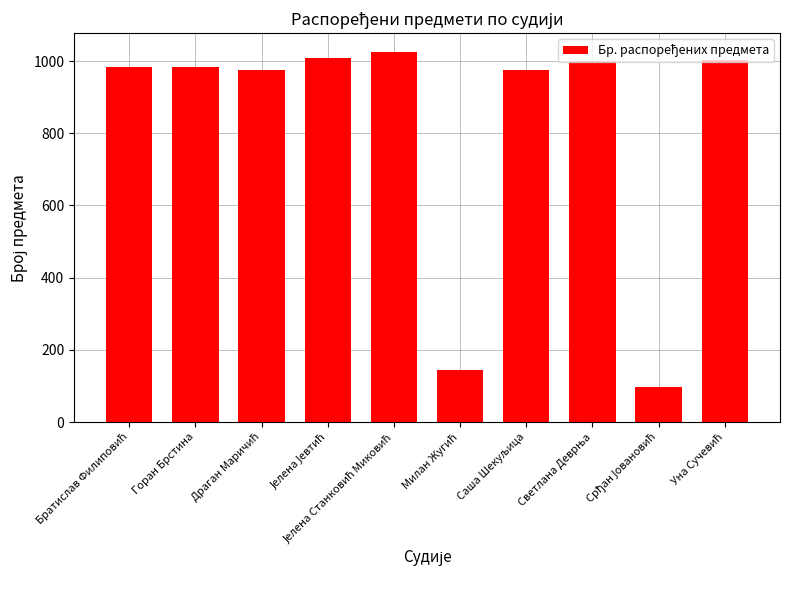

What is the difference between the maximum and minimum values?

930